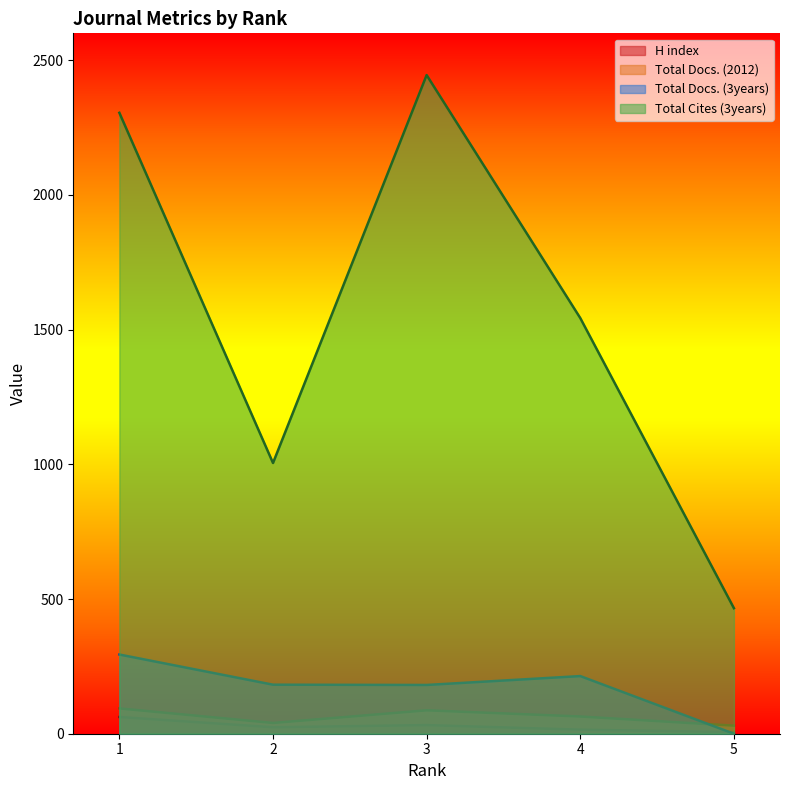

Between which two adjacent categories do Total Docs. (3years) and Total Docs. (2012) first intersect?

4 and 5